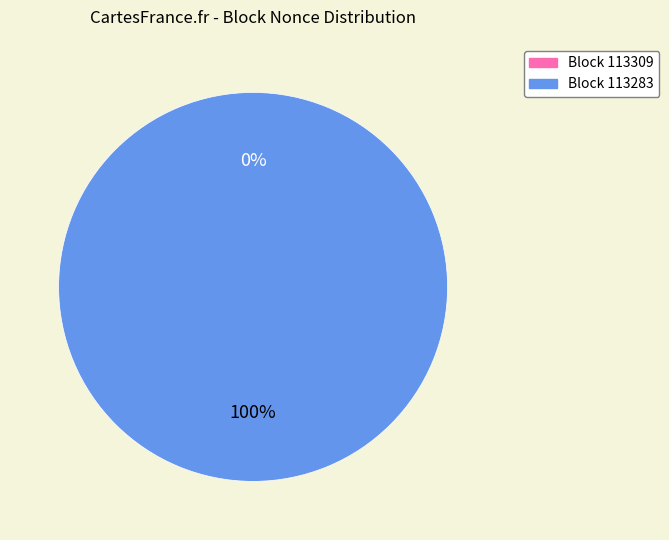

What is the largest slice in the pie chart?

113283